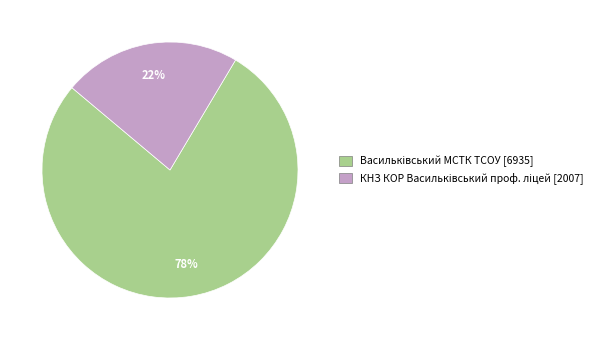

Does any single category account for the majority?

Yes